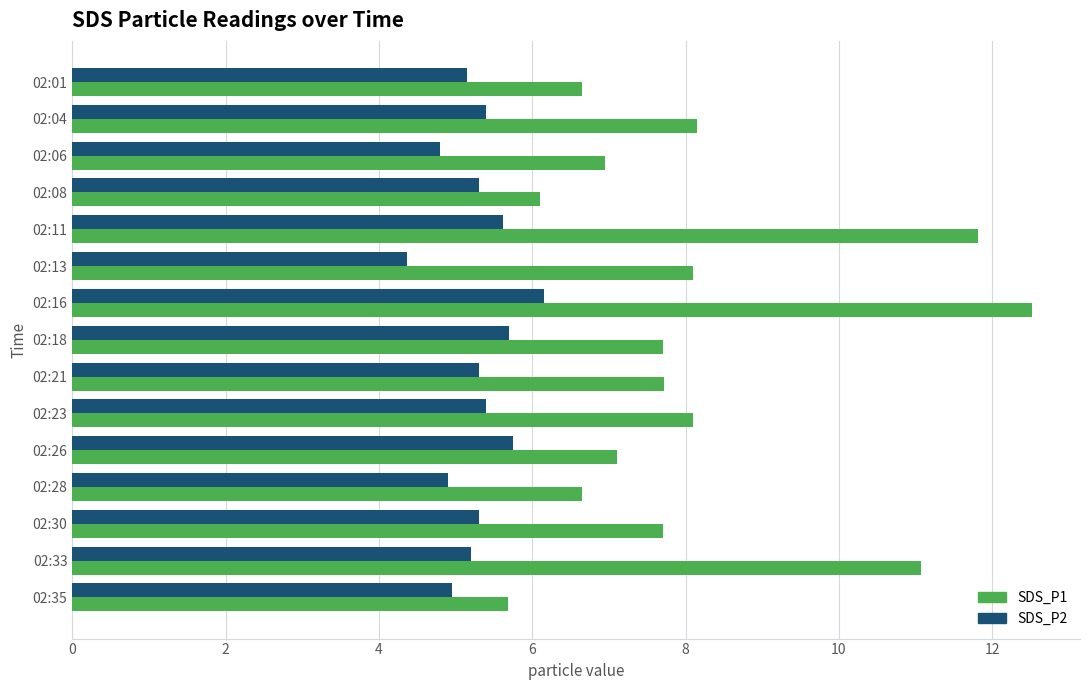

What is the difference between the second highest and minimum values in the SDS_P1 series?

6.1